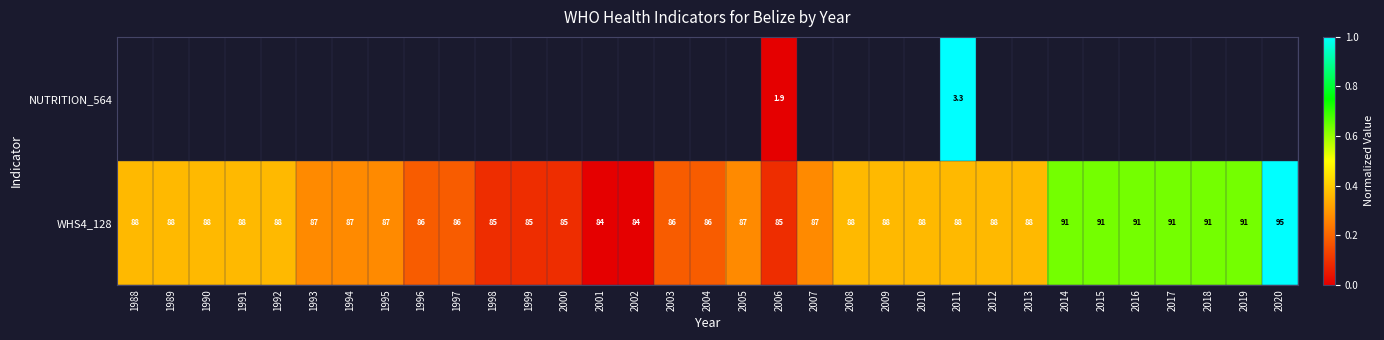

Count the number of categories in the chart.

33